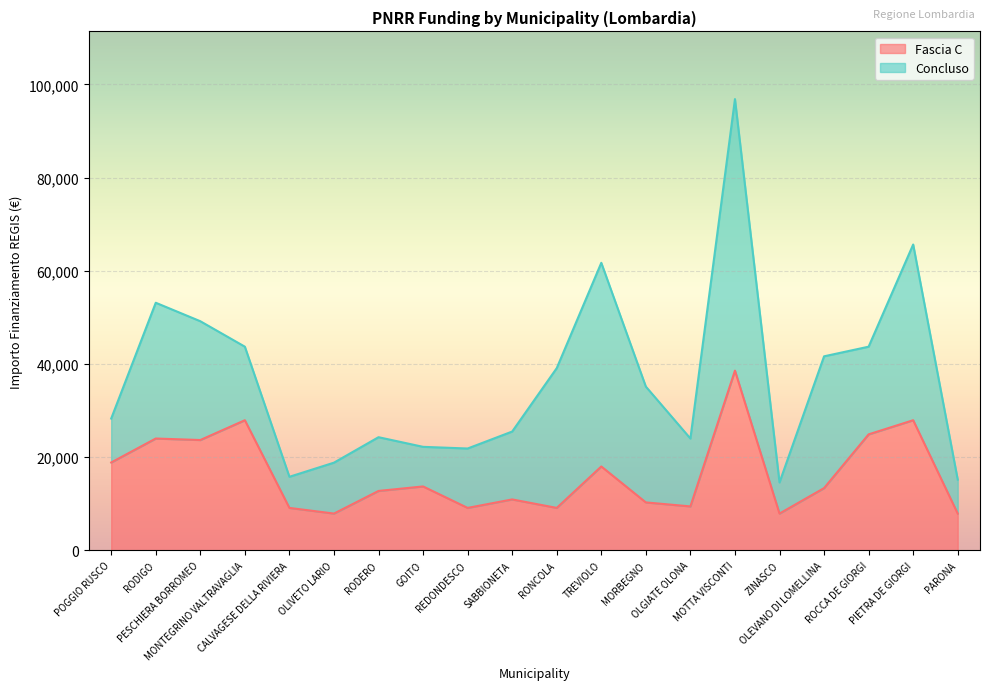

True or false: the data has more than 2 interior local peaks.

True